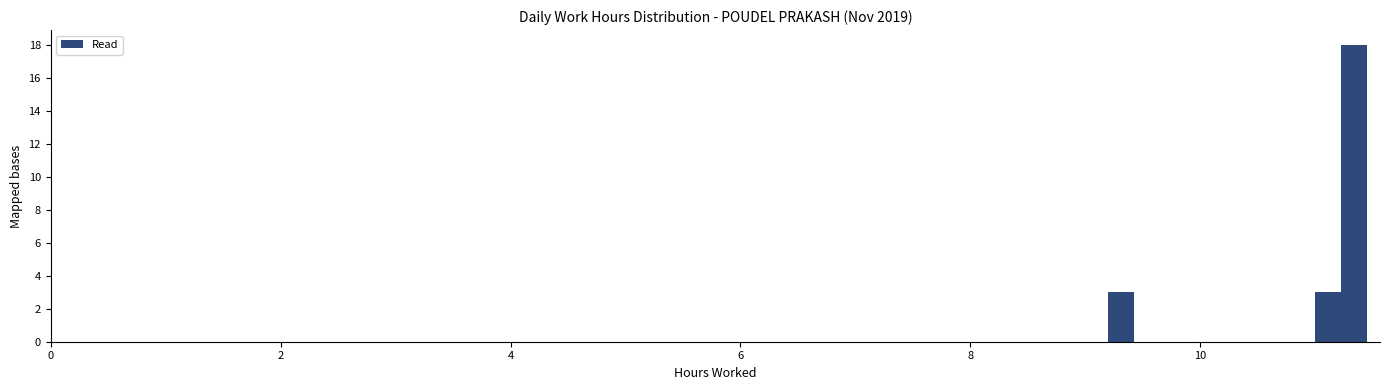

Read against the x-axis, roughly where is the centre of the tallest bar?

11.4